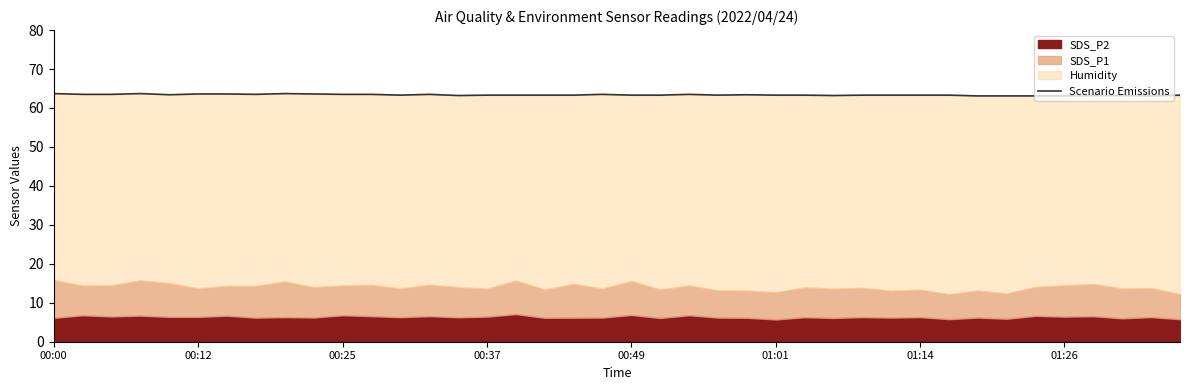

What is the average value?

63.4